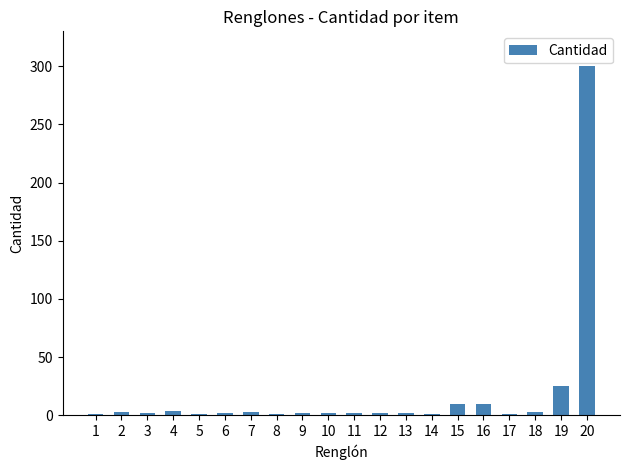

Count the number of data series in this chart.

1